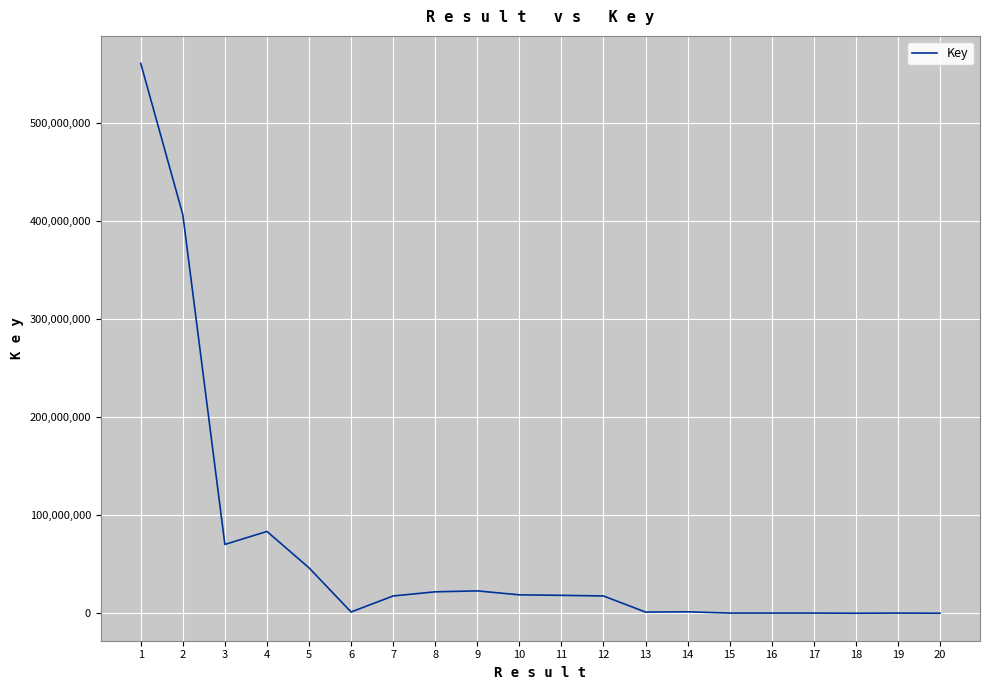

What is the sum of the values at 12 and 9?

40364378